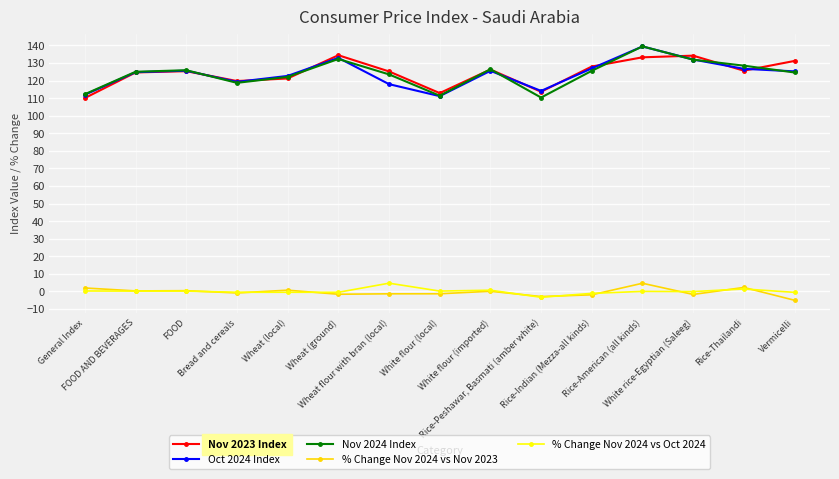

What is the average value of the % Change Nov 2024 vs Oct 2024 series?

0.1